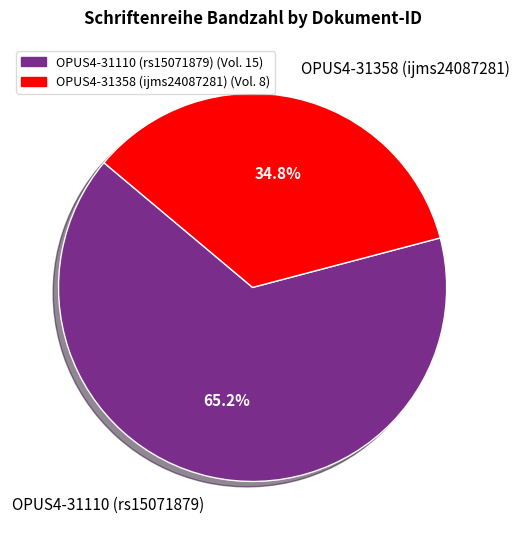

To the nearest percent, what is the difference between the OPUS4-31110 (rs15071879) and OPUS4-31358 (ijms24087281) slice percentages?

30%